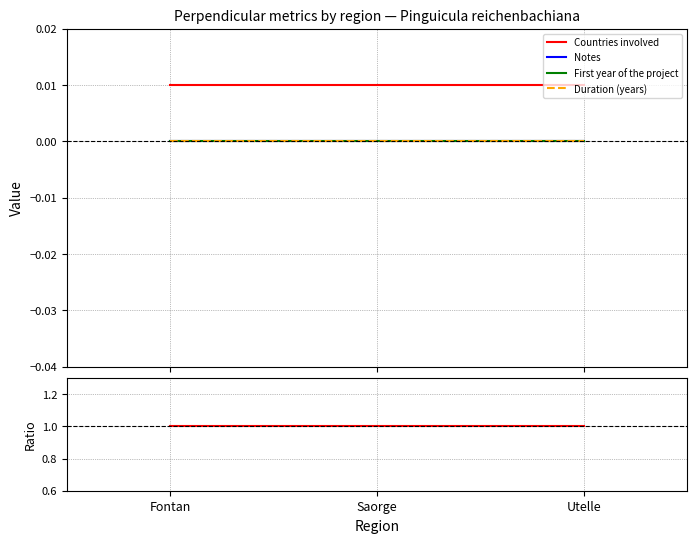

Reading right to left, list all the values displayed in this chart.

Countries involved: Utelle=1.0	Saorge=1.0	Fontan=1.0
Notes: Utelle=0.0	Saorge=0.0	Fontan=0.0
First year of the project: Utelle=0.0	Saorge=0.0	Fontan=0.0
Duration (years): Utelle=0.0	Saorge=0.0	Fontan=0.0